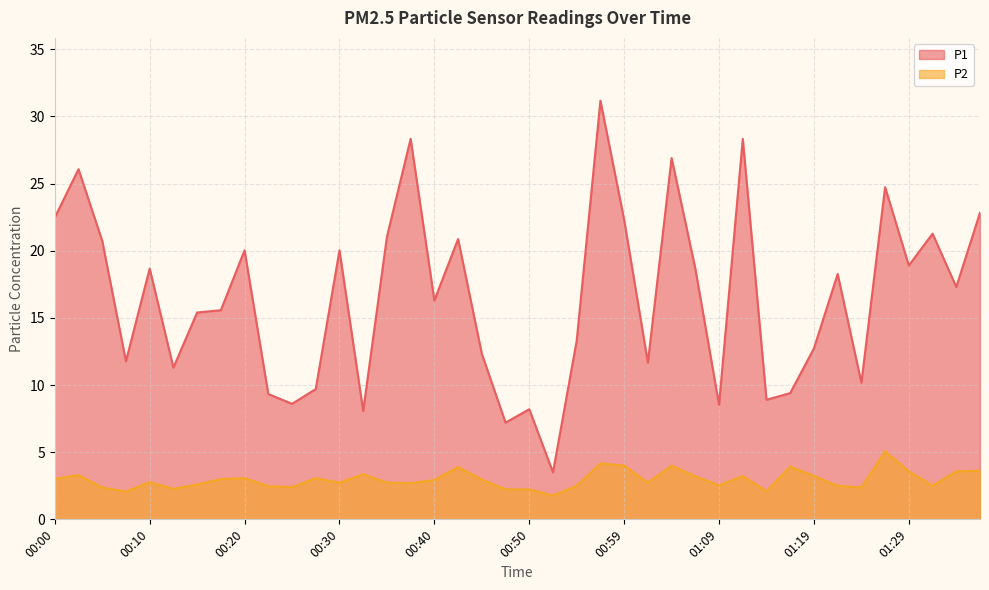

List the labels in order of P2 value, smallest first.

00:52, 00:08, 01:14, 00:47, 00:50, 00:13, 00:05, 01:24, 00:25, 00:22, 00:54, 01:21, 01:31, 01:09, 00:15, 00:37, 00:30, 00:35, 01:02, 00:10, 00:40, 00:45, 00:00, 00:17, 00:20, 00:27, 01:07, 01:12, 01:19, 00:03, 00:32, 01:29, 01:34, 01:36, 00:42, 01:17, 00:59, 01:04, 00:57, 01:26